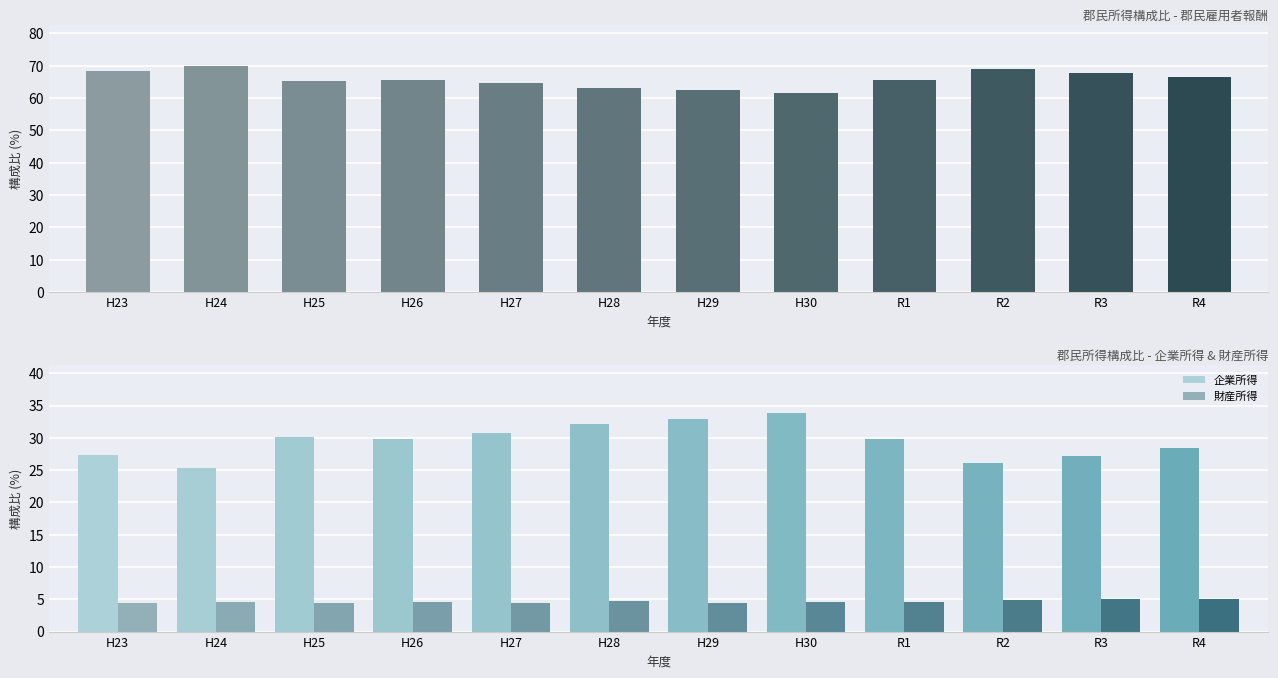

Which has a higher value, R3 or H28?

R3